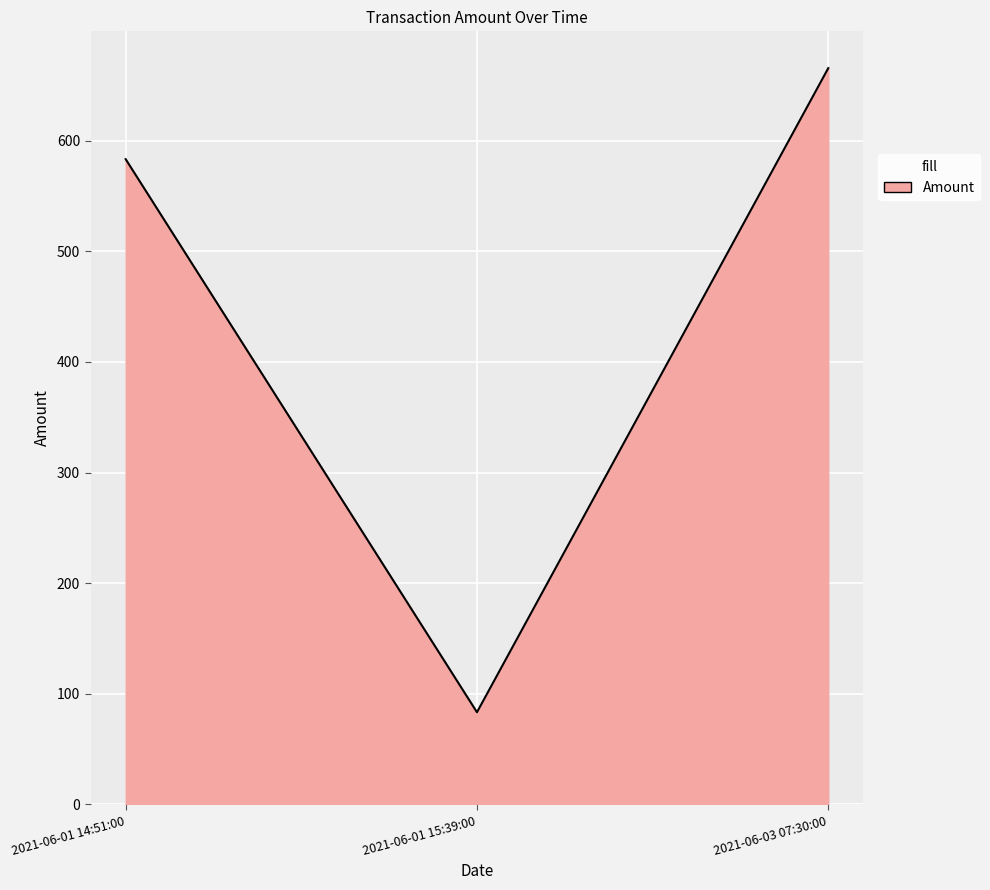

Read the value at 2021-06-01 14:51:00.

583.3